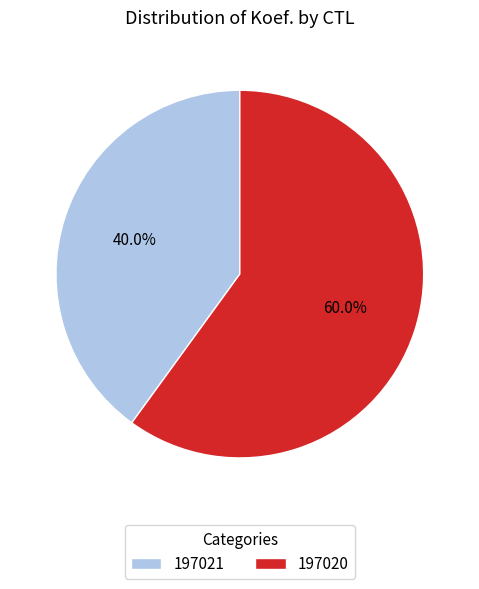

Which category has the smallest portion of the pie?

197021